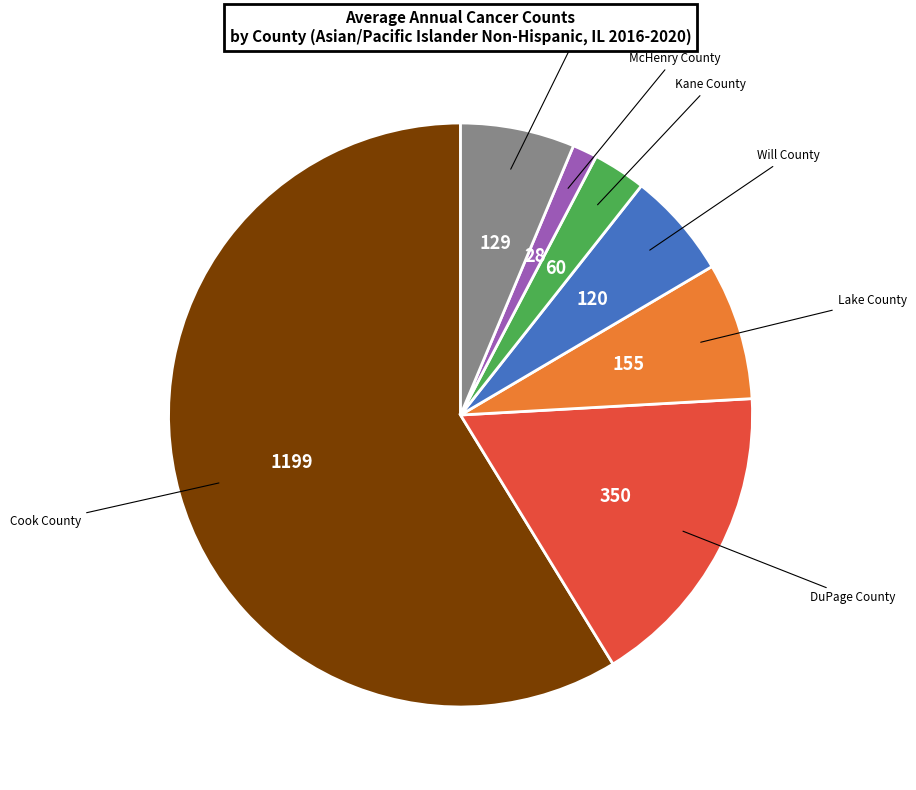

What is the ratio of the value at Cook County to the value at DuPage County?

3.4